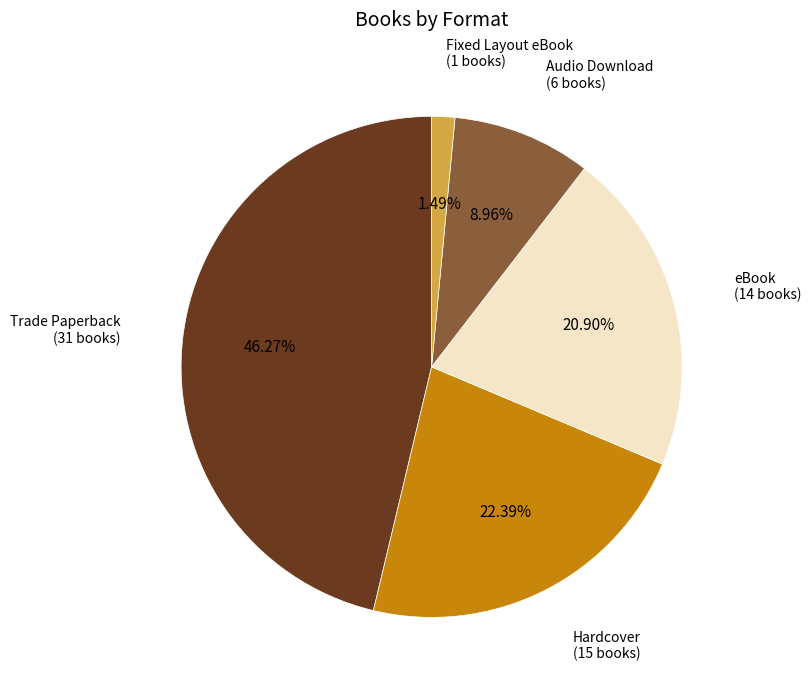

To the nearest percent, what is the difference between the Hardcover and Audio Download slice percentages?

13%